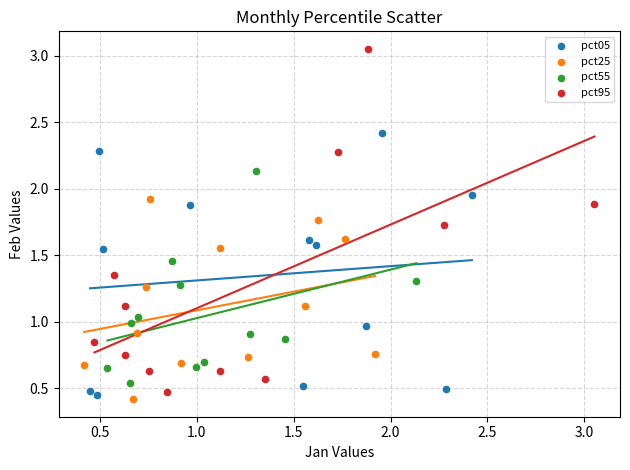

Which series has the widest spread of Y values?

pct95